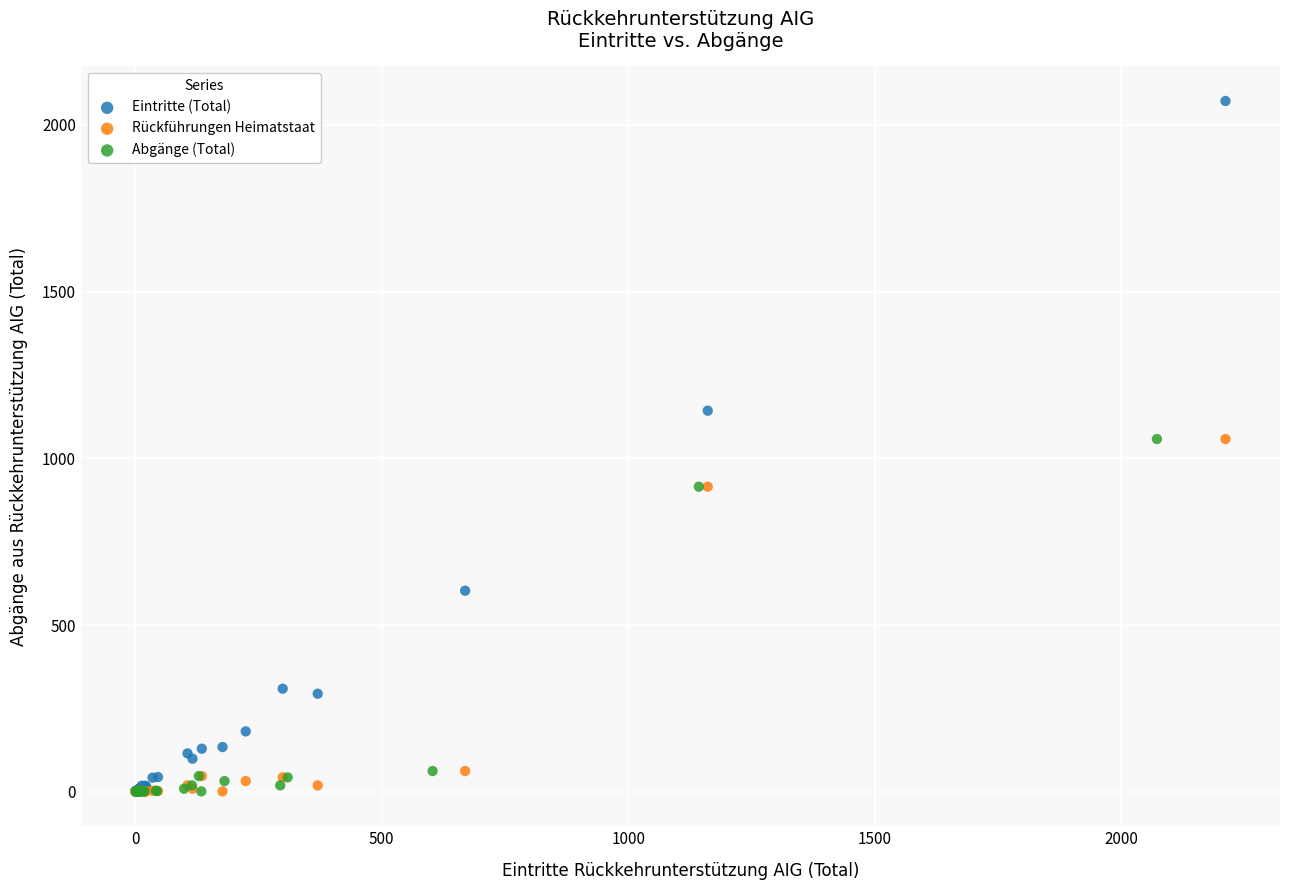

Which series reaches the maximum Y coordinate?

Eintritte (Total)